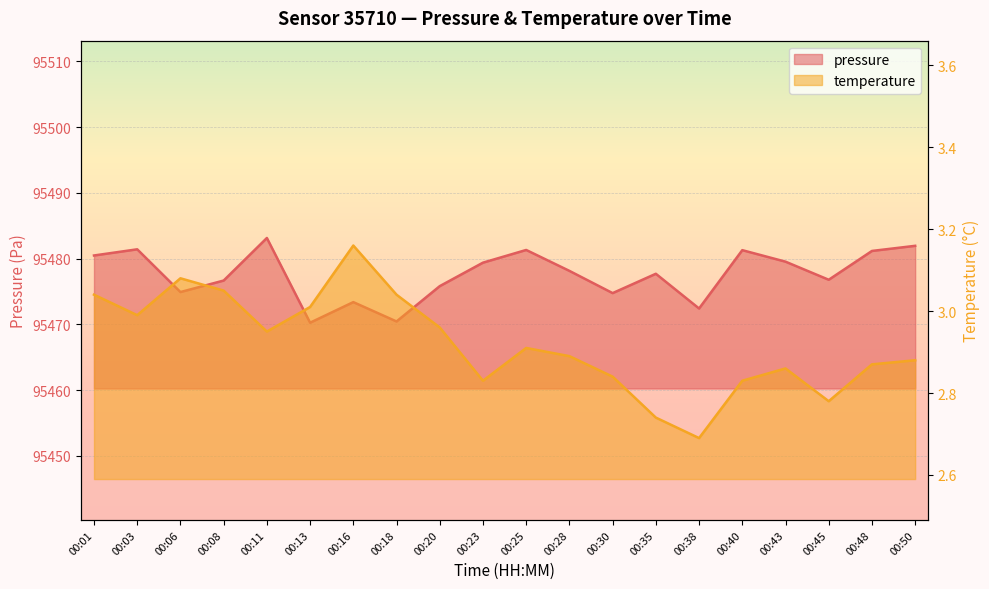

What is the total value across all series at 00:28?

95481.0